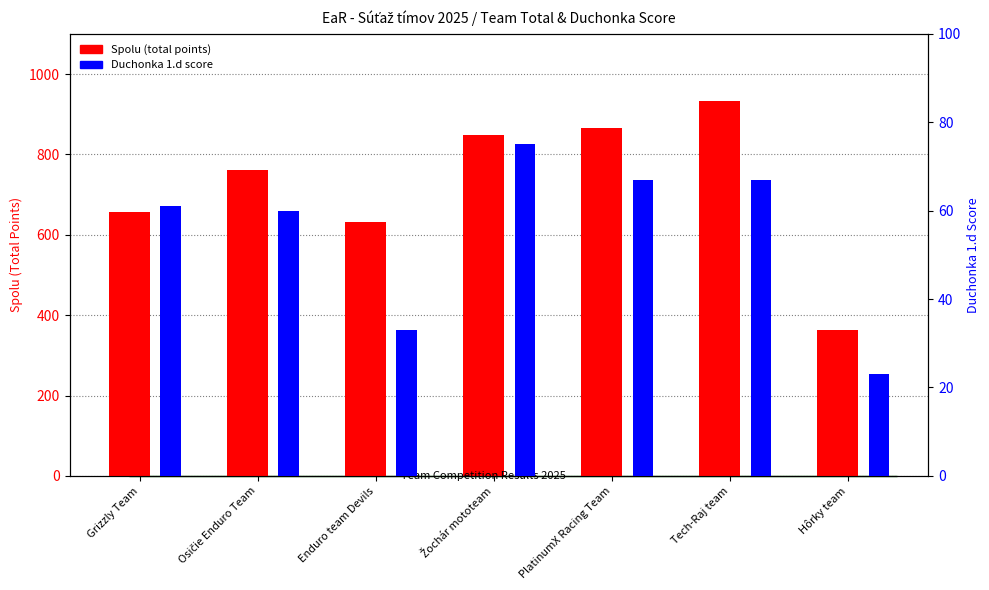

At Hôrky team, list the series in order from largest to smallest.

Spolu (total points), Duchonka 1.d score